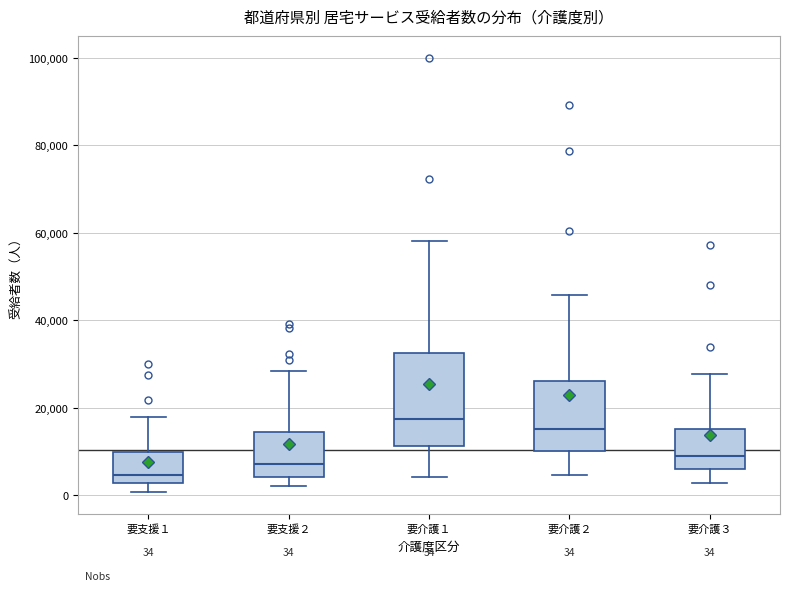

Which box is the tallest, from its lower edge to its upper edge?

要介護１